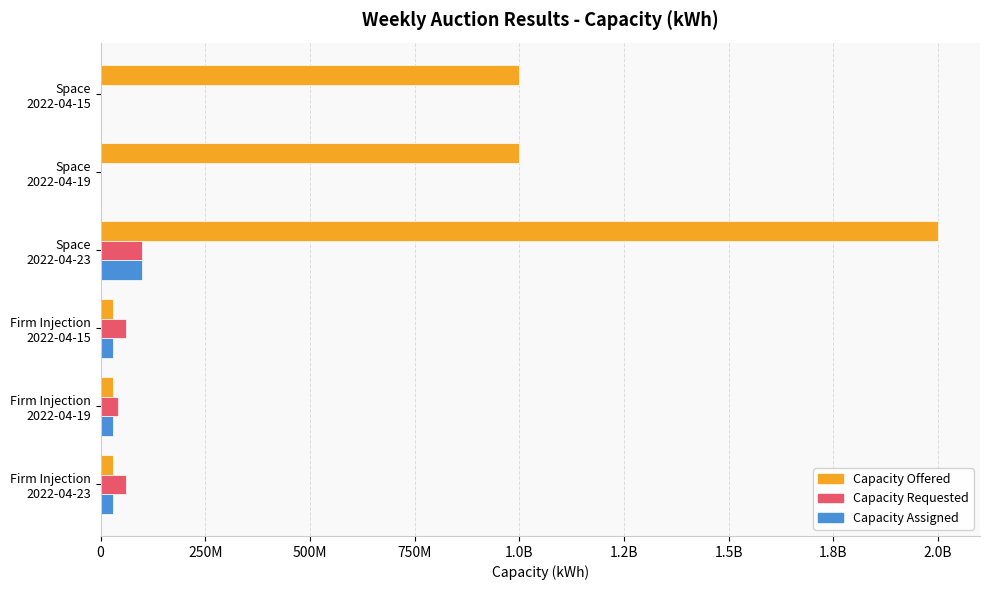

What are all the series names shown in the legend?

Capacity Offered, Capacity Requested, Capacity Assigned